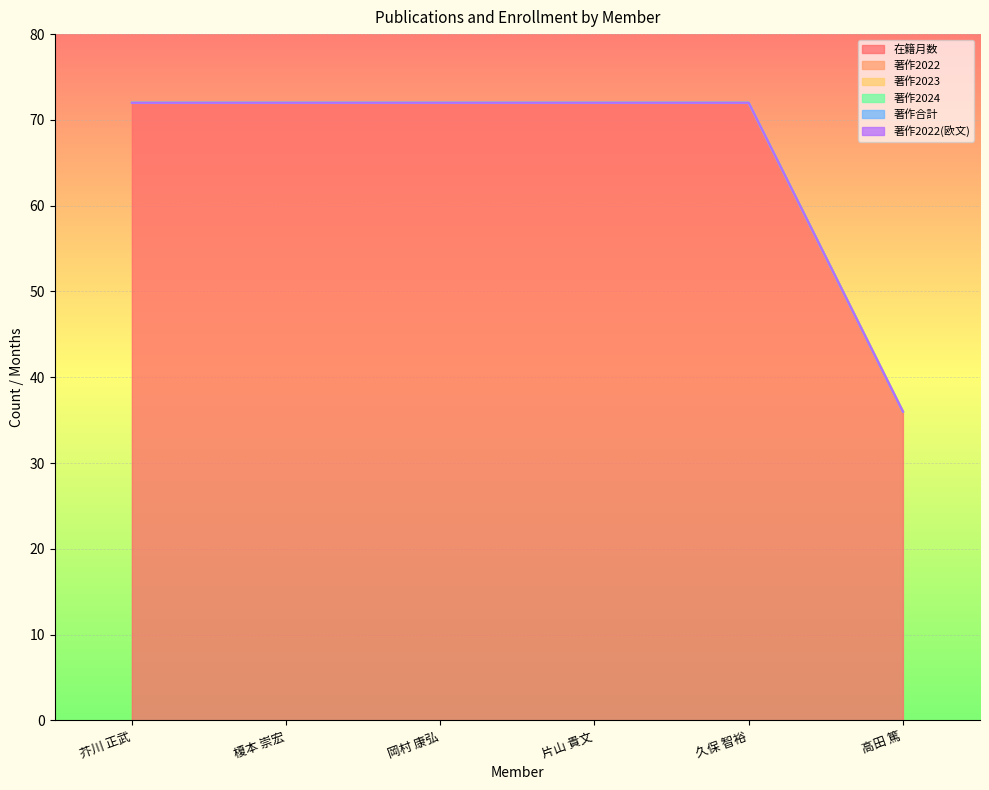

True or false: 著作2022(欧文) has a value of 0 at 片山 貴文.

True